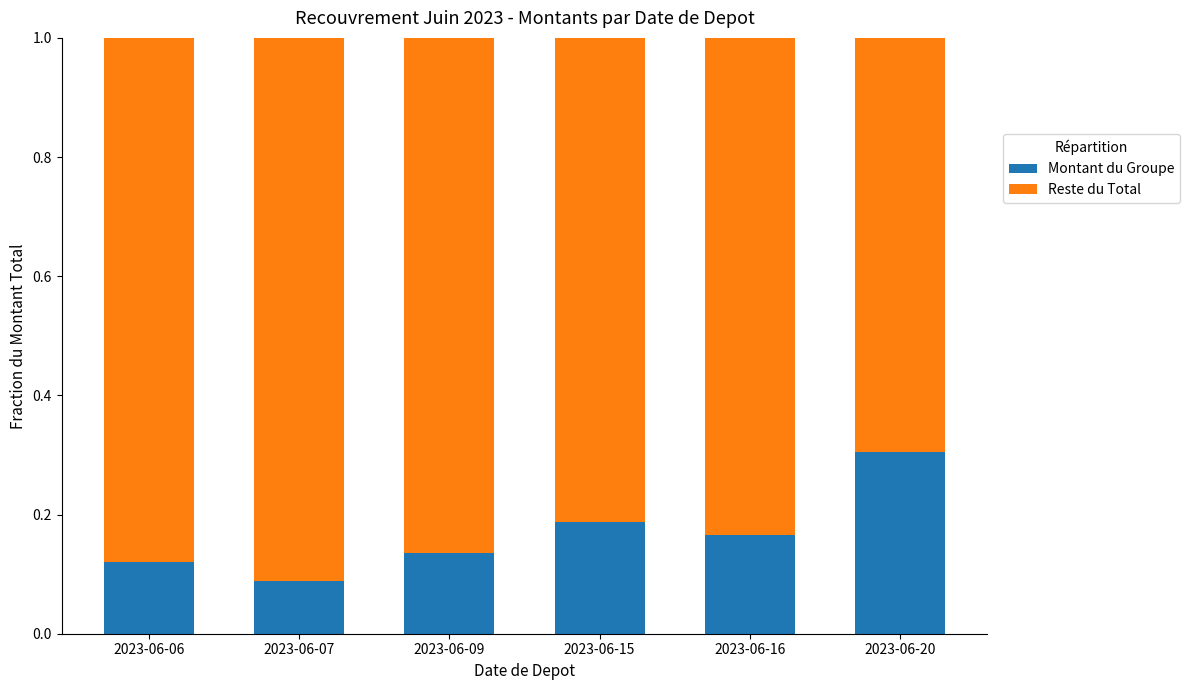

What is the highest value of the Montant du Groupe series?

0.3